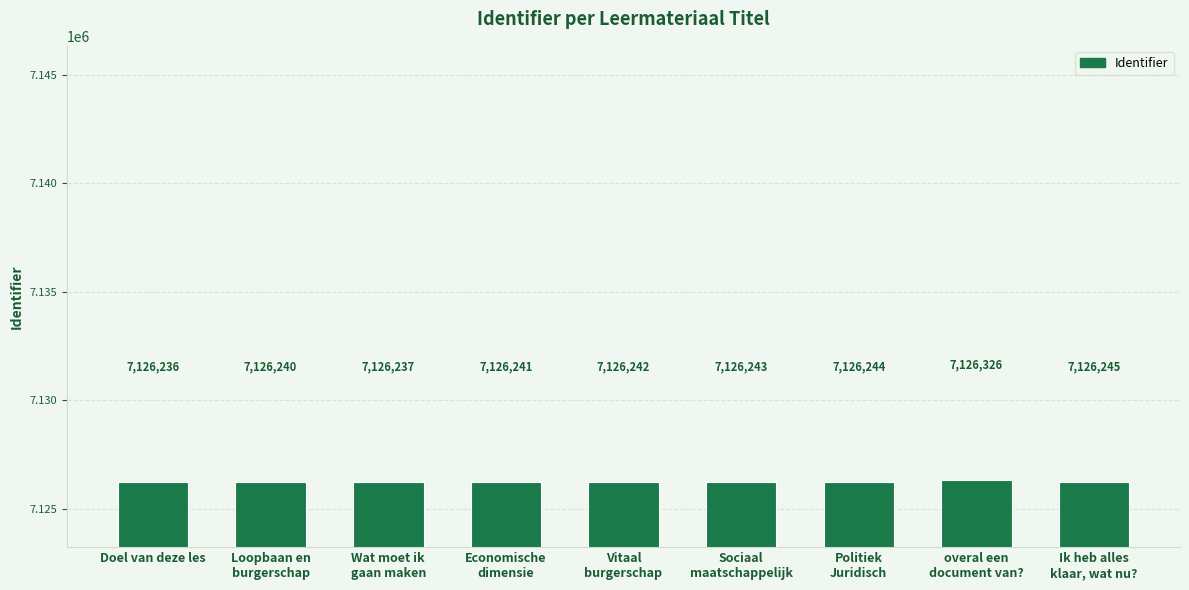

Reading left to right, list all the values displayed in this chart.

7126236	7126240	7126237	7126241	7126242	7126243	7126244	7126326	7126245